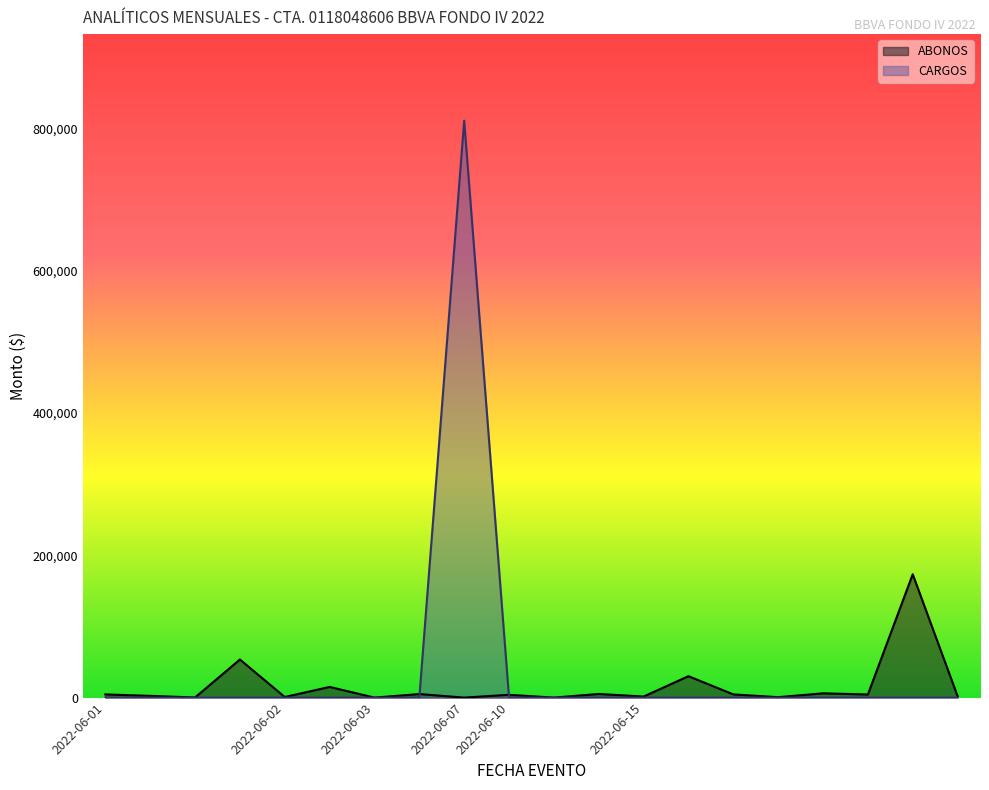

The value of CARGOS at 2022-06-15 is -485137.7. True or false?

False